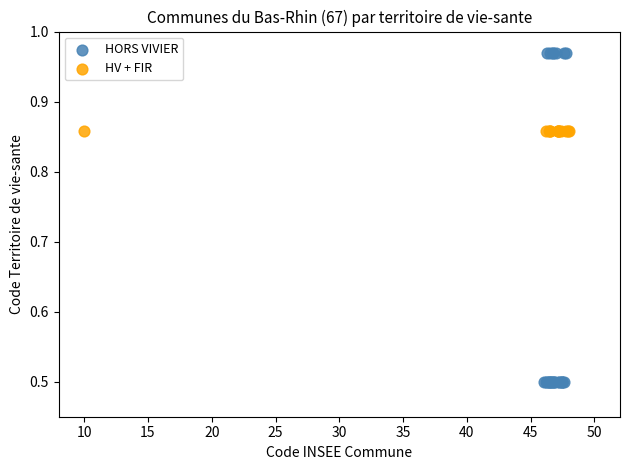

Which series reaches the minimum Y coordinate?

HORS VIVIER